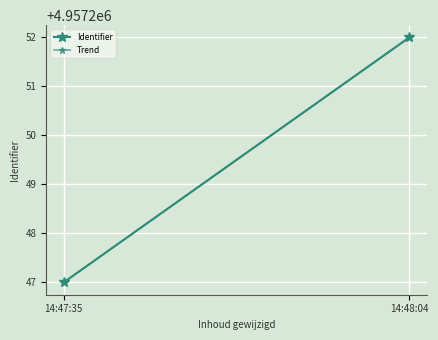

At which category is the sum across all series the highest?

14:48:04